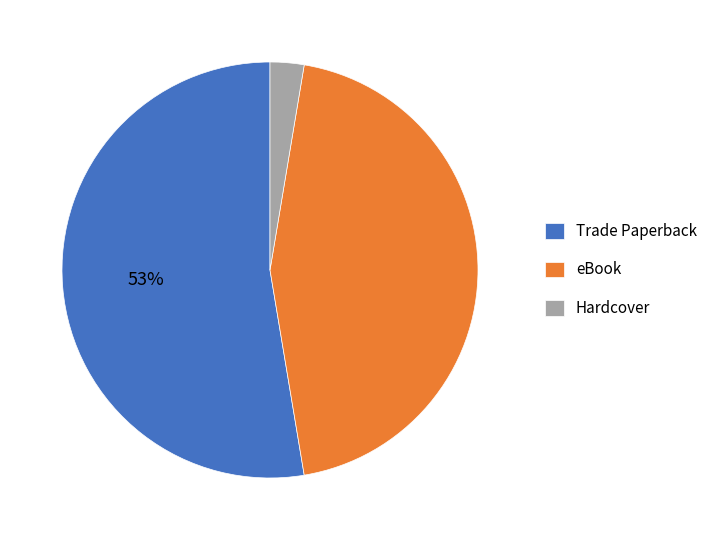

What percentage is the eBook slice, to the nearest percent?

45%